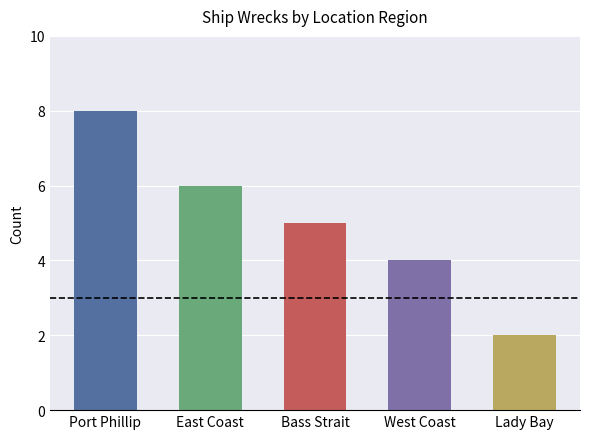

Read the value at East Coast.

6